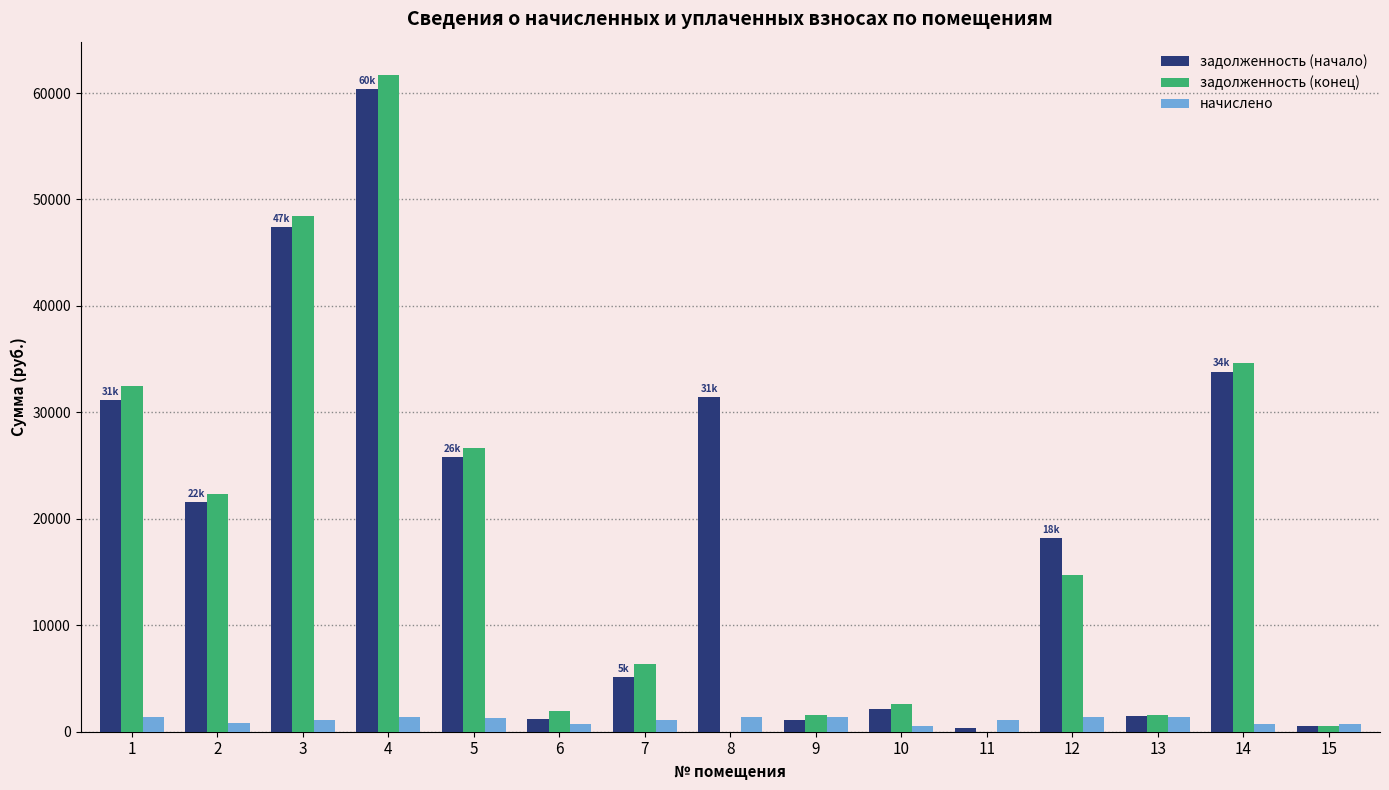

What is the maximum value shown in the chart?

61737.0